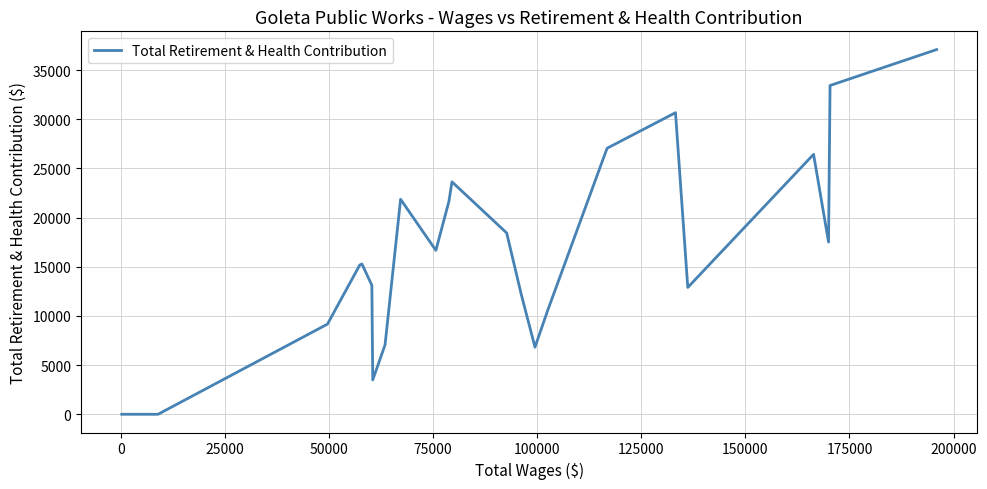

What is the maximum value shown in the chart?

37088